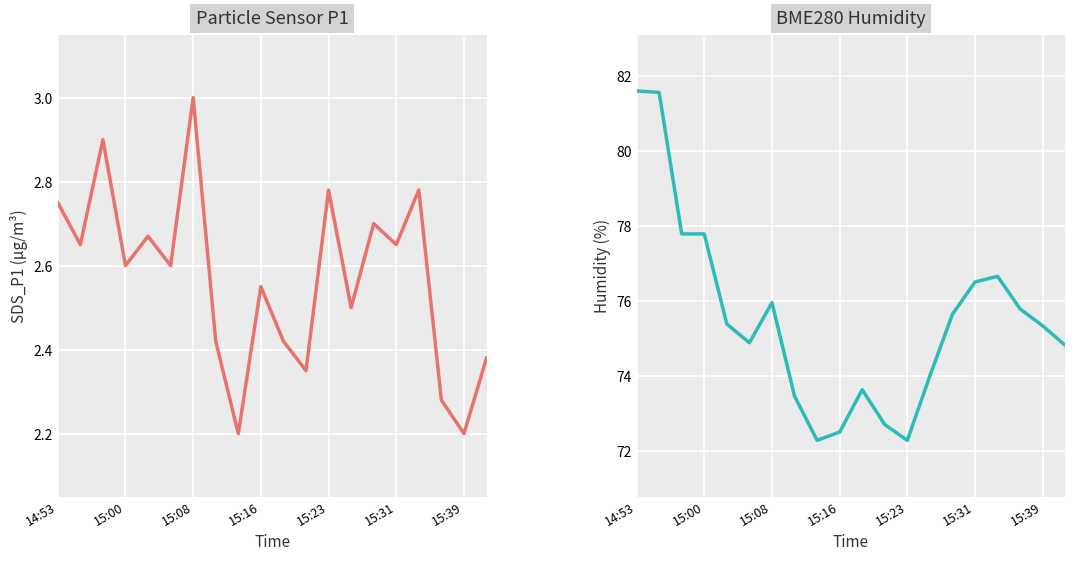

At how many categories does at least one series exceed 42?

20